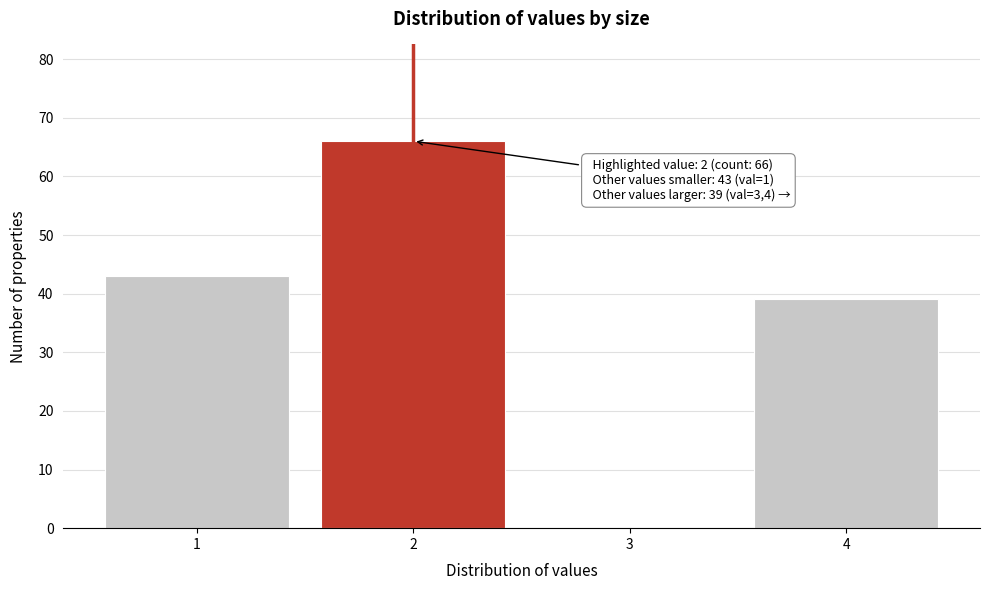

Which range on the x-axis has the tallest bar?

1.5 to 2.5